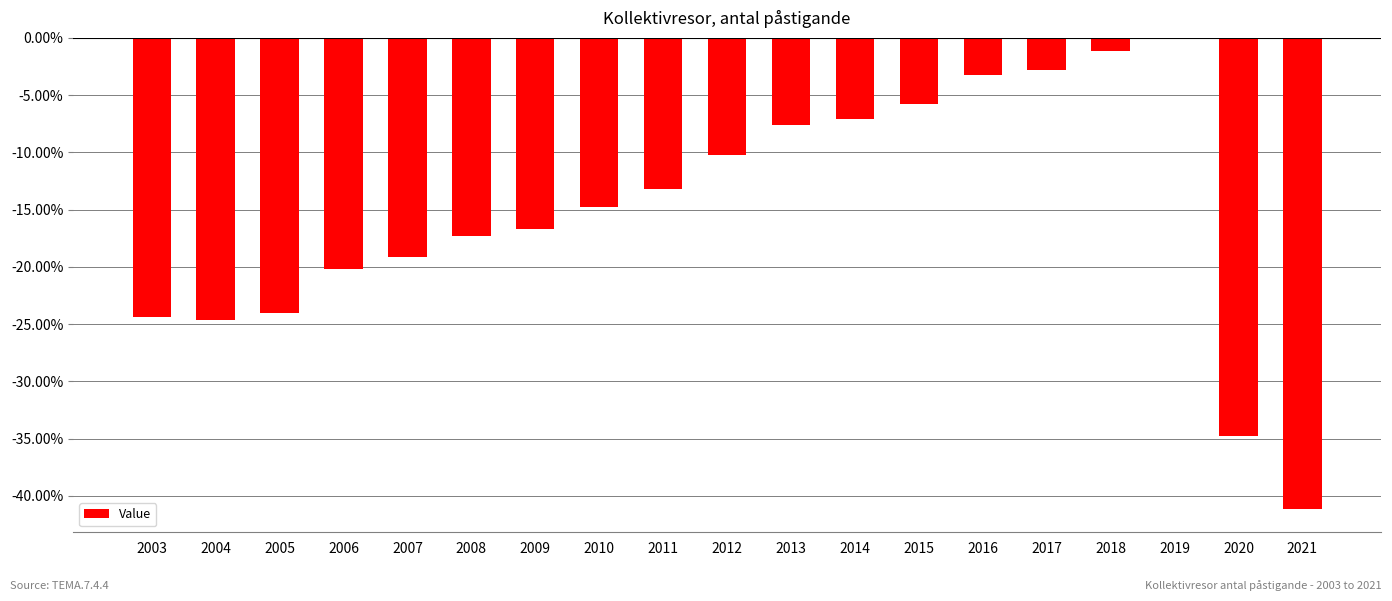

Count the number of data series in this chart.

1